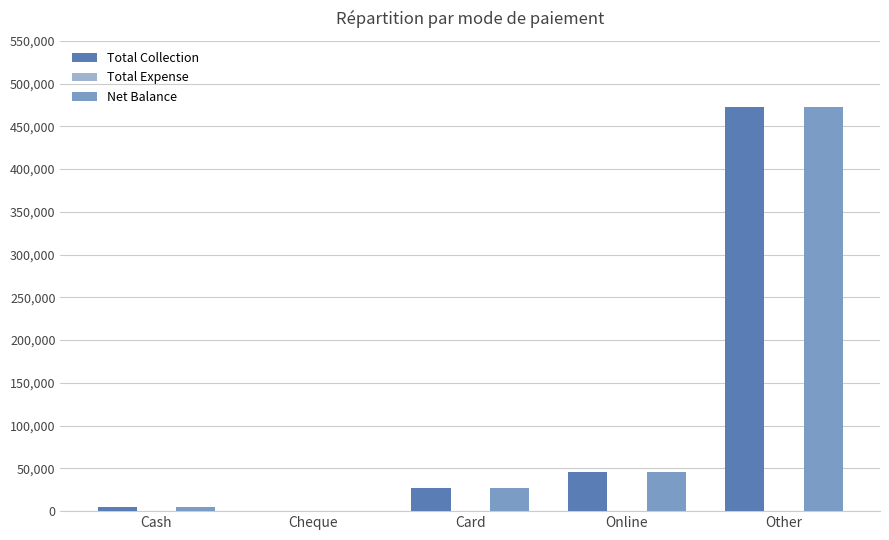

At which category does the chart reach its peak across all series?

Other